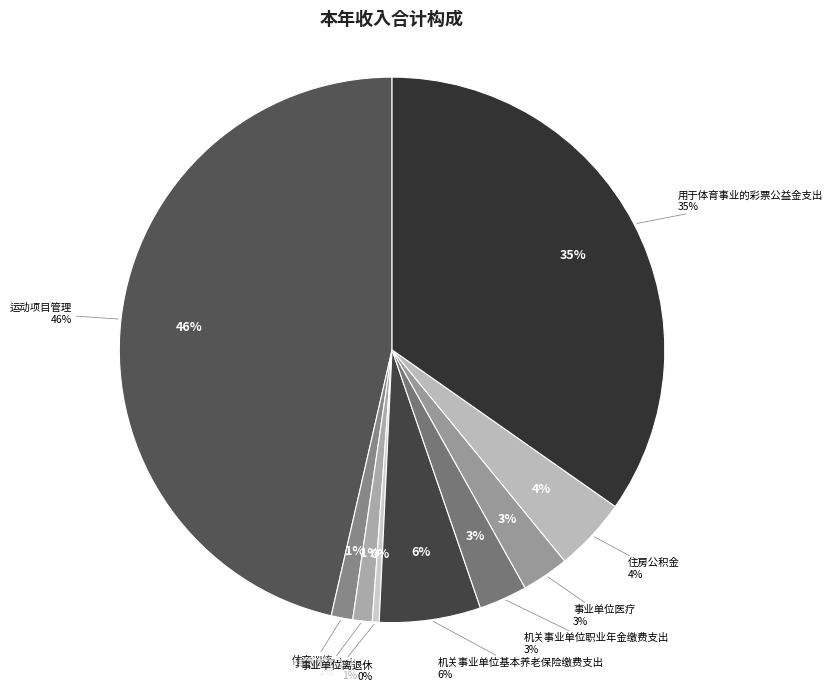

Count the number of slices in the pie.

9